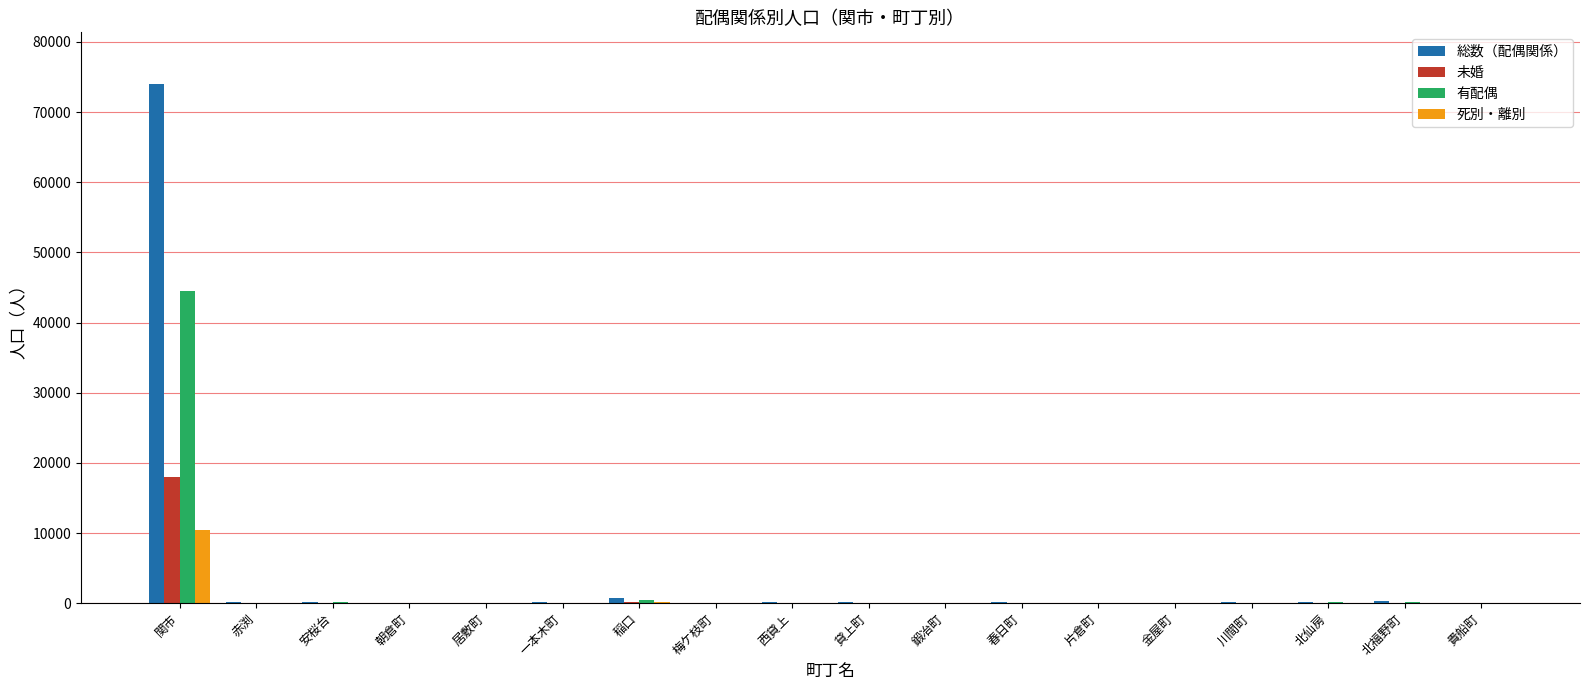

Which label corresponds to the largest value in the chart?

関市